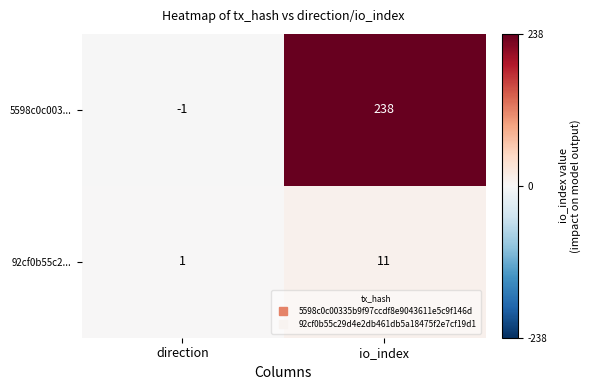

List the series in order of their overall mean, lowest first.

92cf0b55c2..., 5598c0c003...